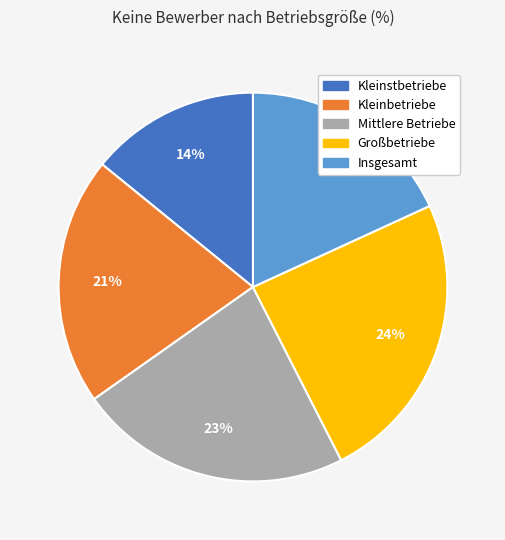

How many slices are in this pie chart?

5